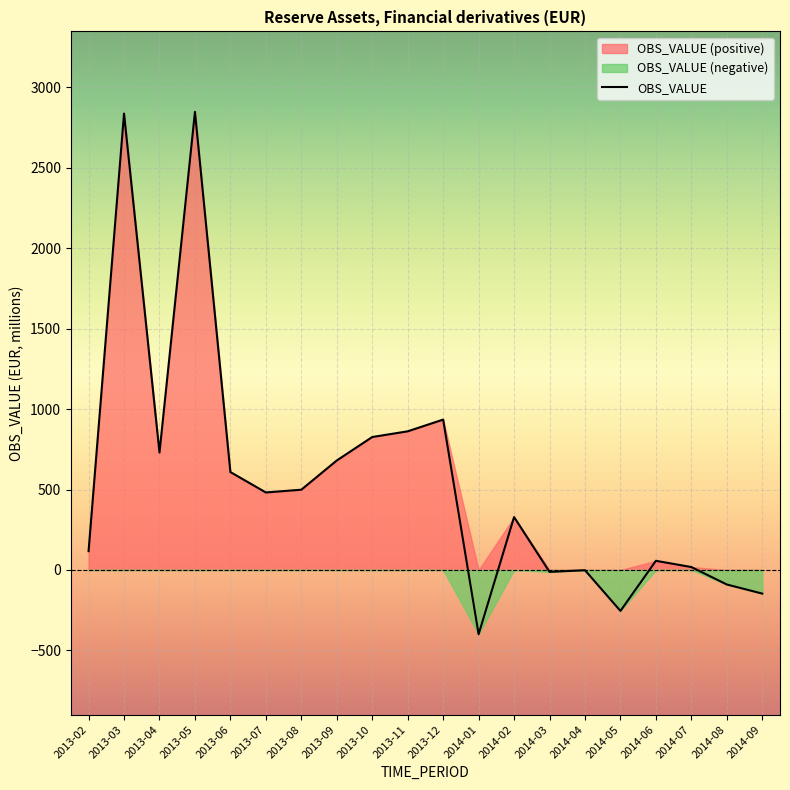

Reading right to left, transcribe all the data shown in this chart.

-146.8	-90.2	18.2	57.0	-254.5	-1.5	-12.0	328.8	-399.1	934.5	861.6	826.2	680.4	498.8	481.6	608.5	2846.8	729.9	2836.1	116.9